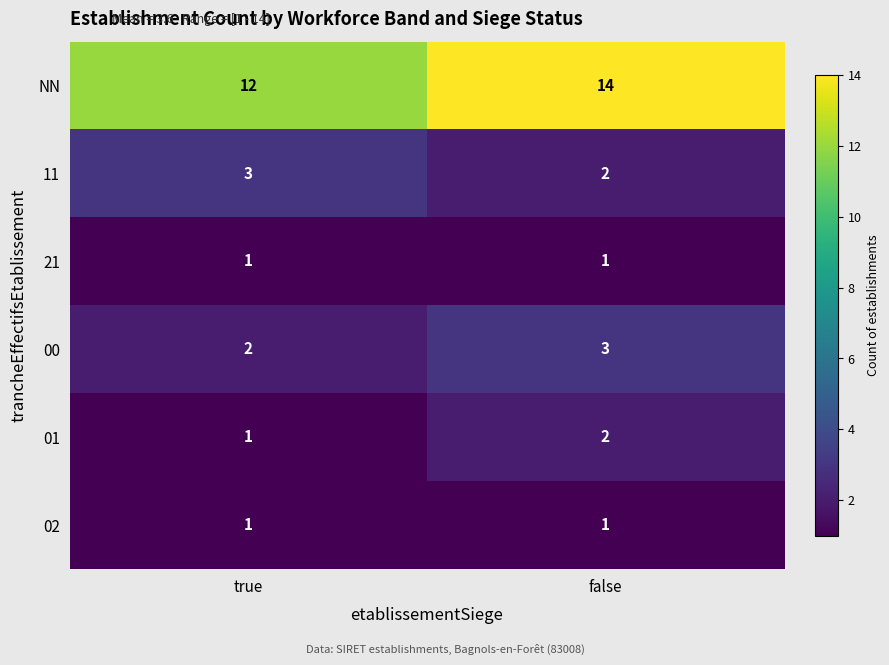

What is the total value across all series at true?

20